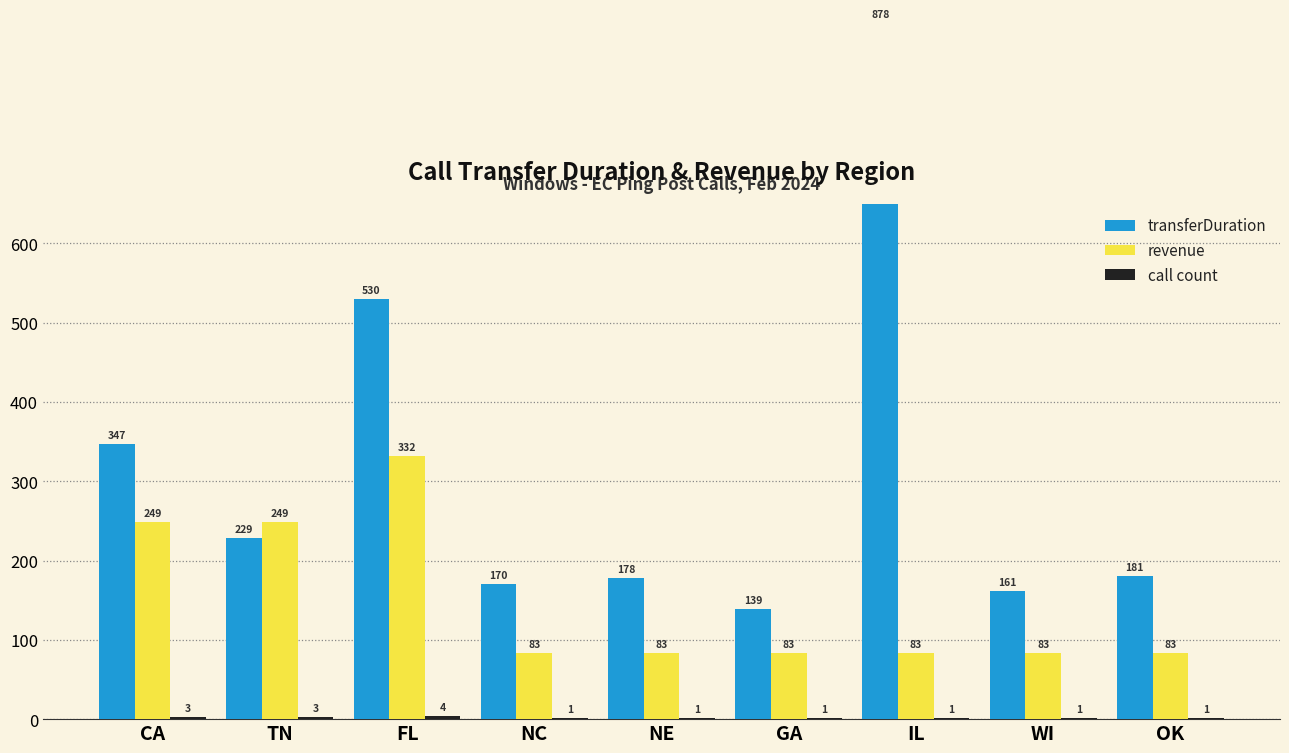

How many data points does each series have?

9